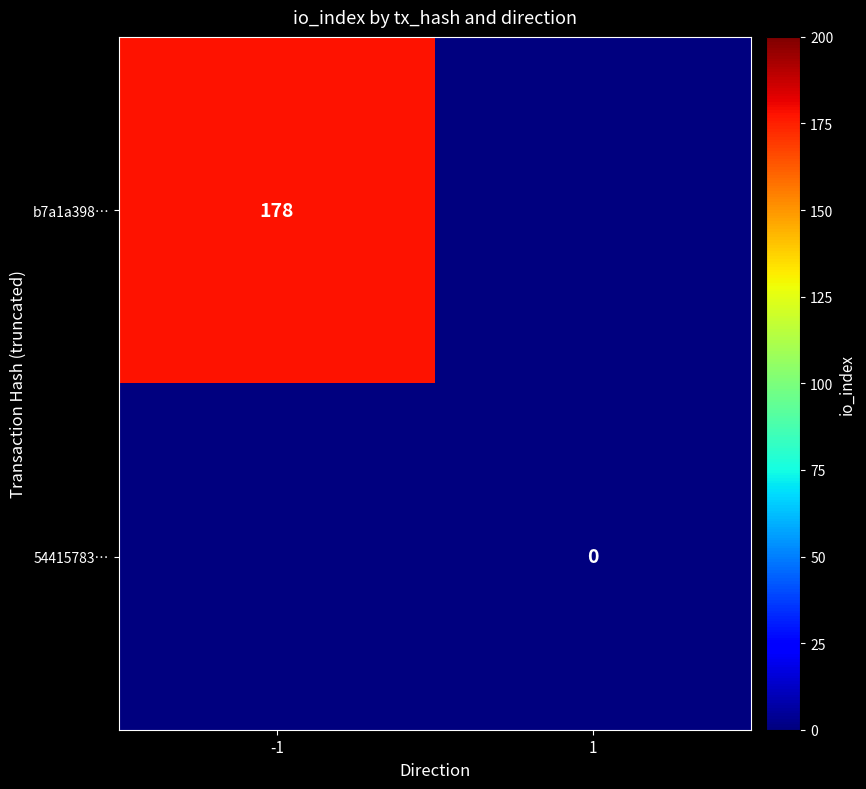

True or false: b7a1a398… has a value of 44 at -1.

False